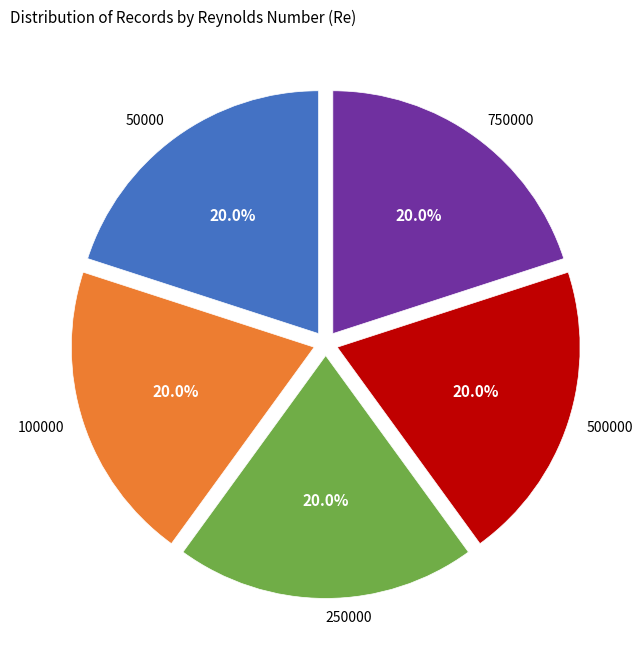

Do 500000 and 250000 together represent more than half of the pie?

No